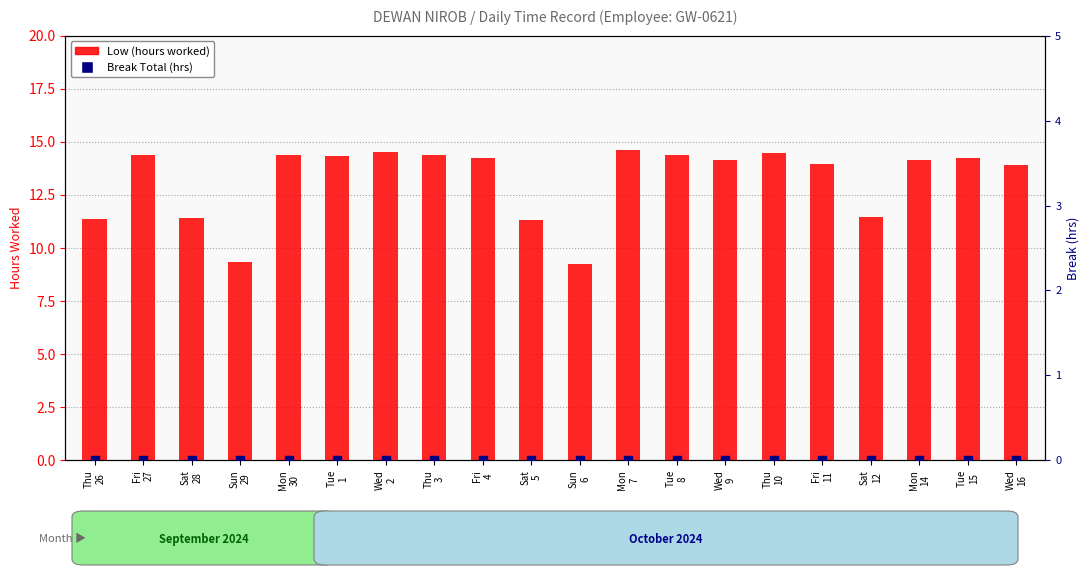

At how many categories does at least one series exceed 0?

20